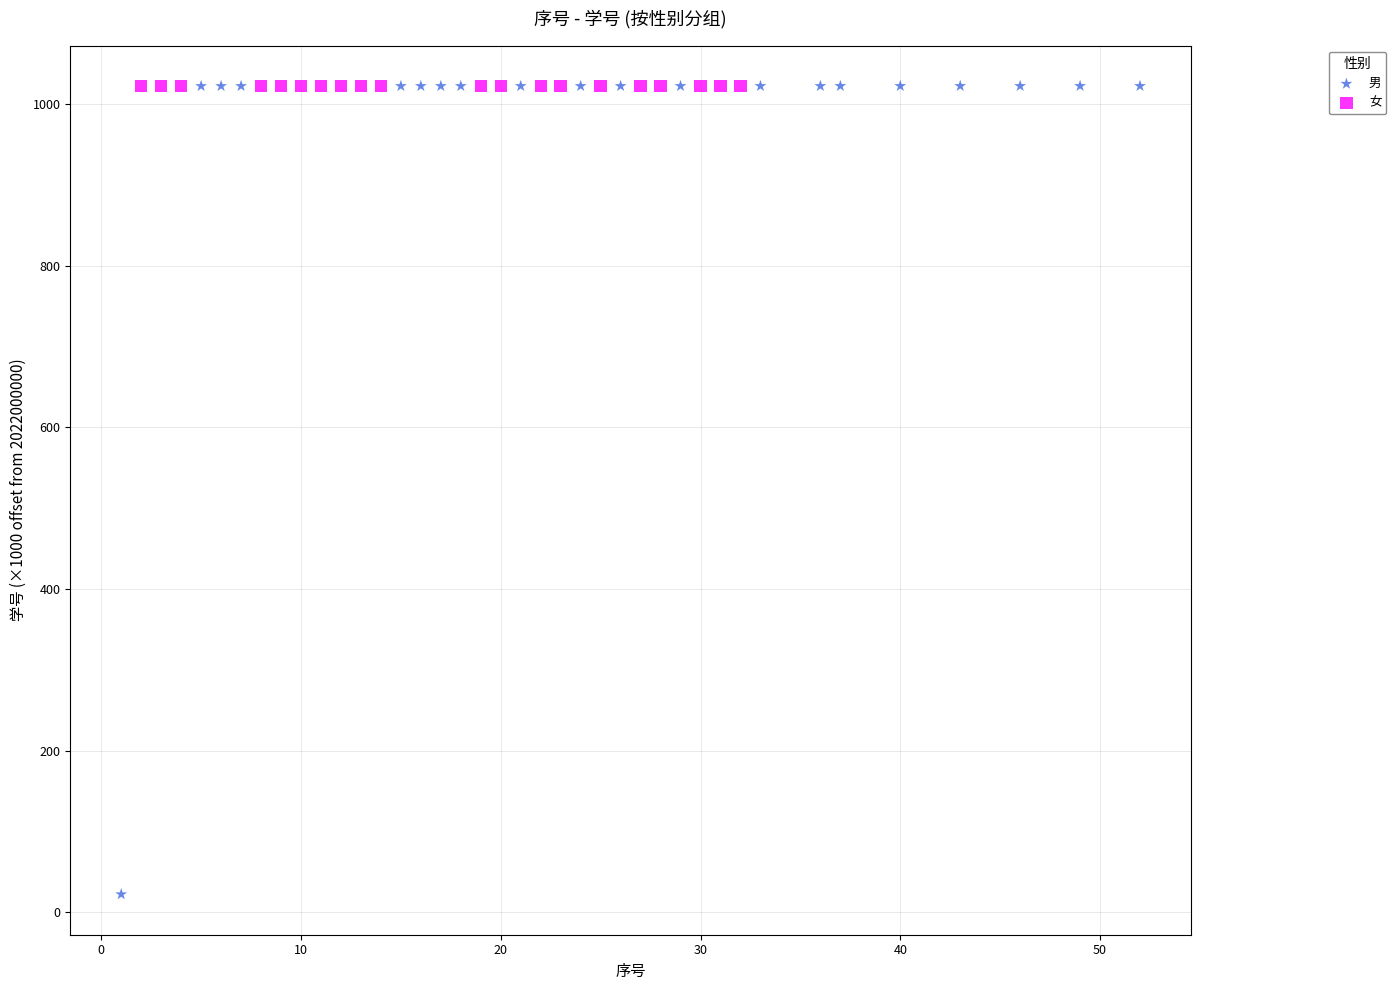

Which series contains the lowest Y value?

男